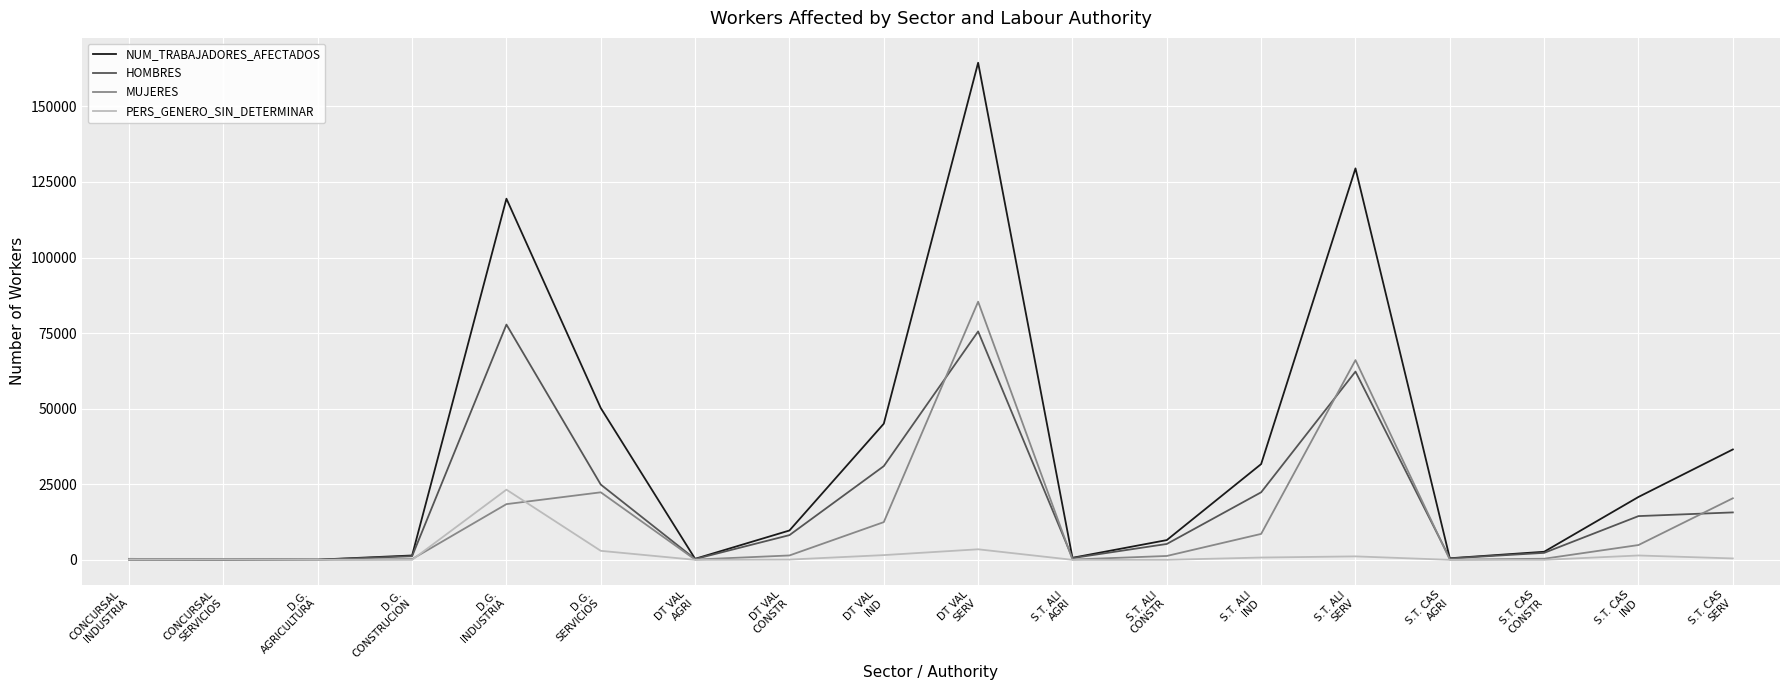

What is the greatest value displayed?

164429